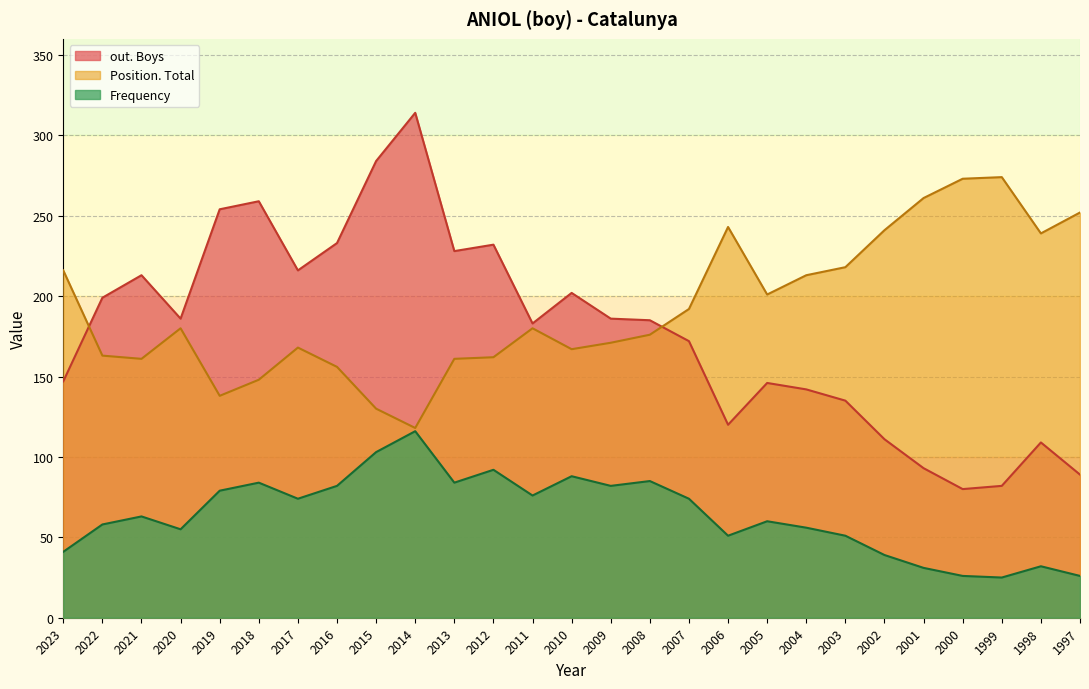

What is the spread (max minus min) of values at 2012?

140